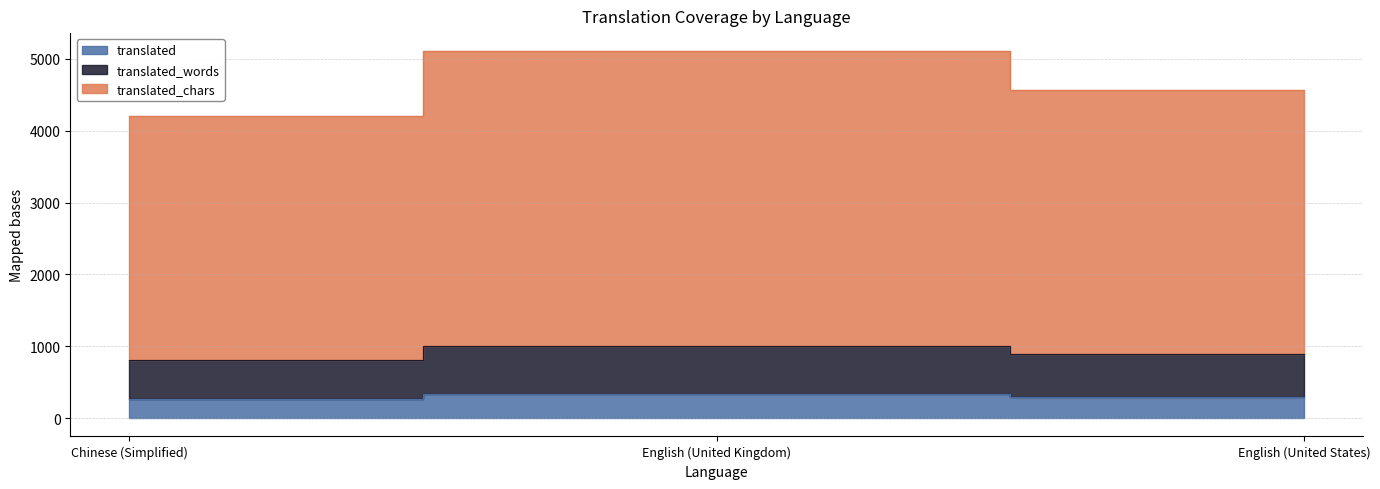

Reading left to right, what are all the values shown in this chart?

translated: 269	340	299
translated_words: 808	999	889
translated_chars: 4202	5105	4562